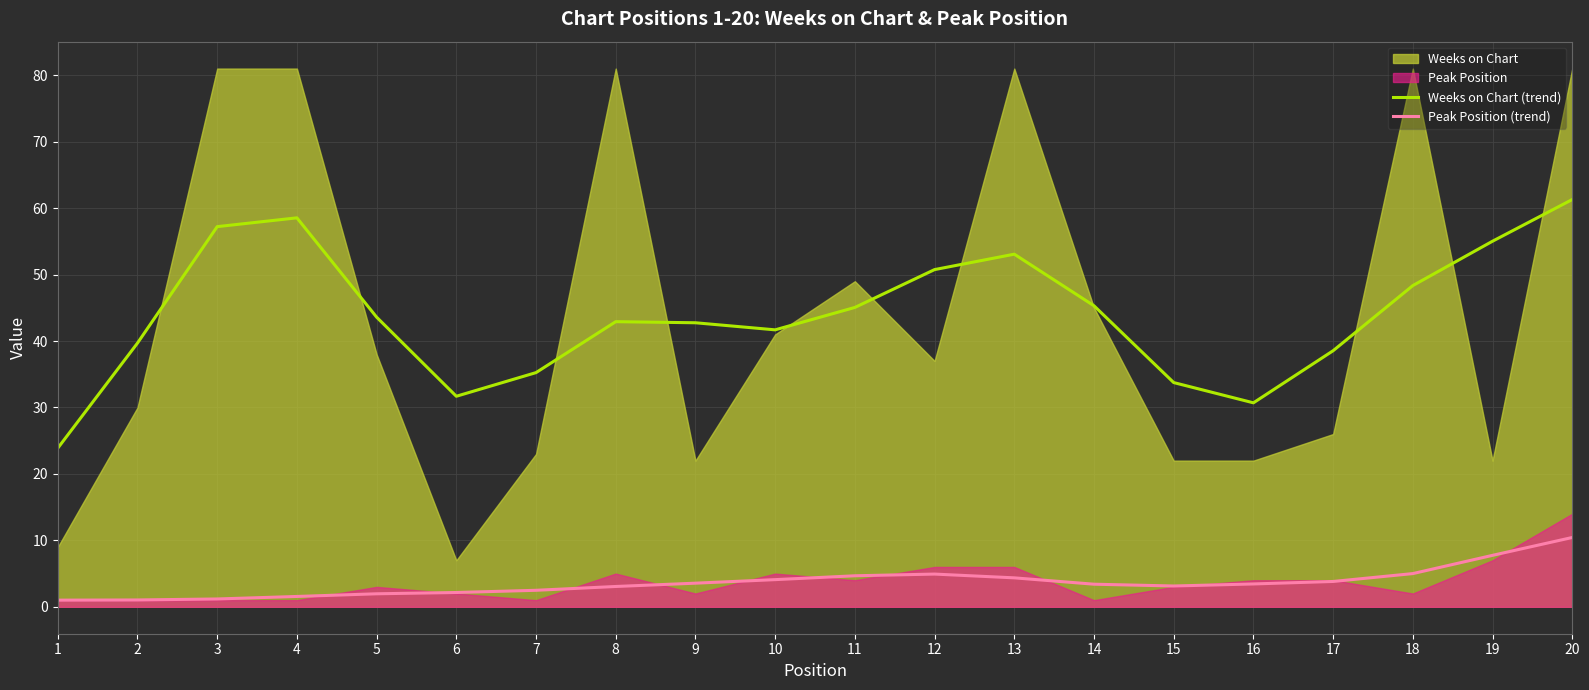

What is the highest value of the Weeks on Chart (trend) series?

61.3